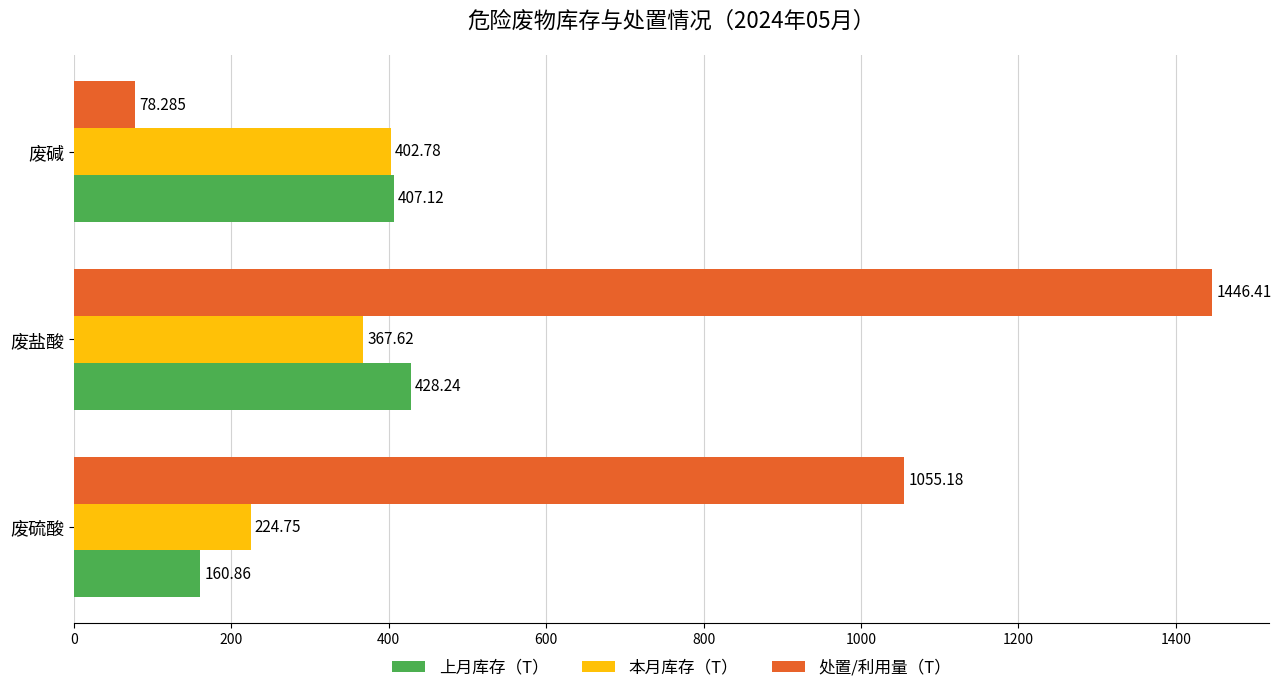

Which series changed the most between 废硫酸 and 废碱?

处置/利用量（T）